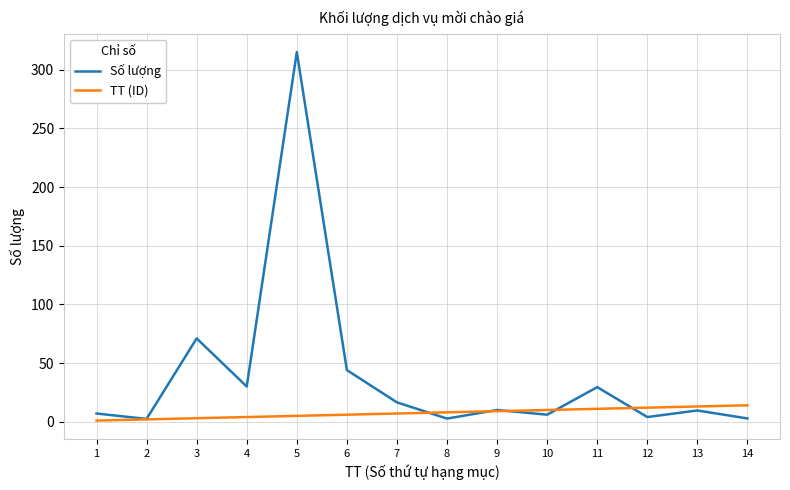

What is the difference between the highest and lowest values at 8?

5.3